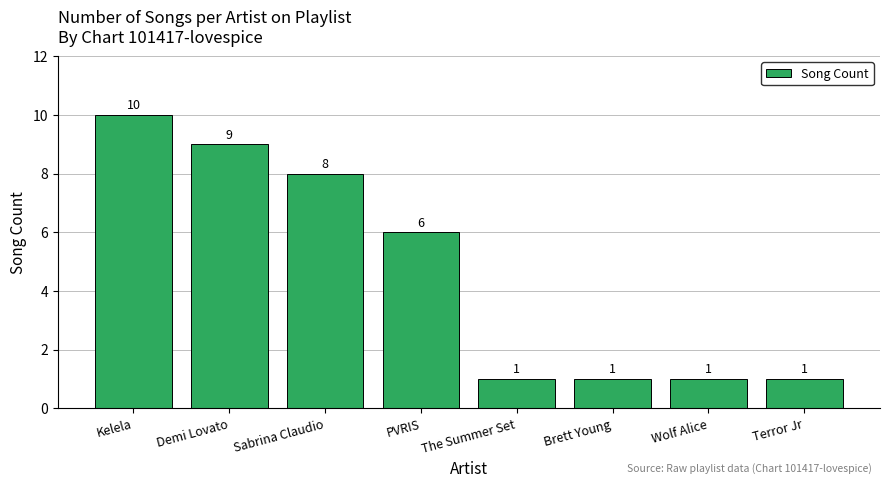

How many bars are there in total?

8